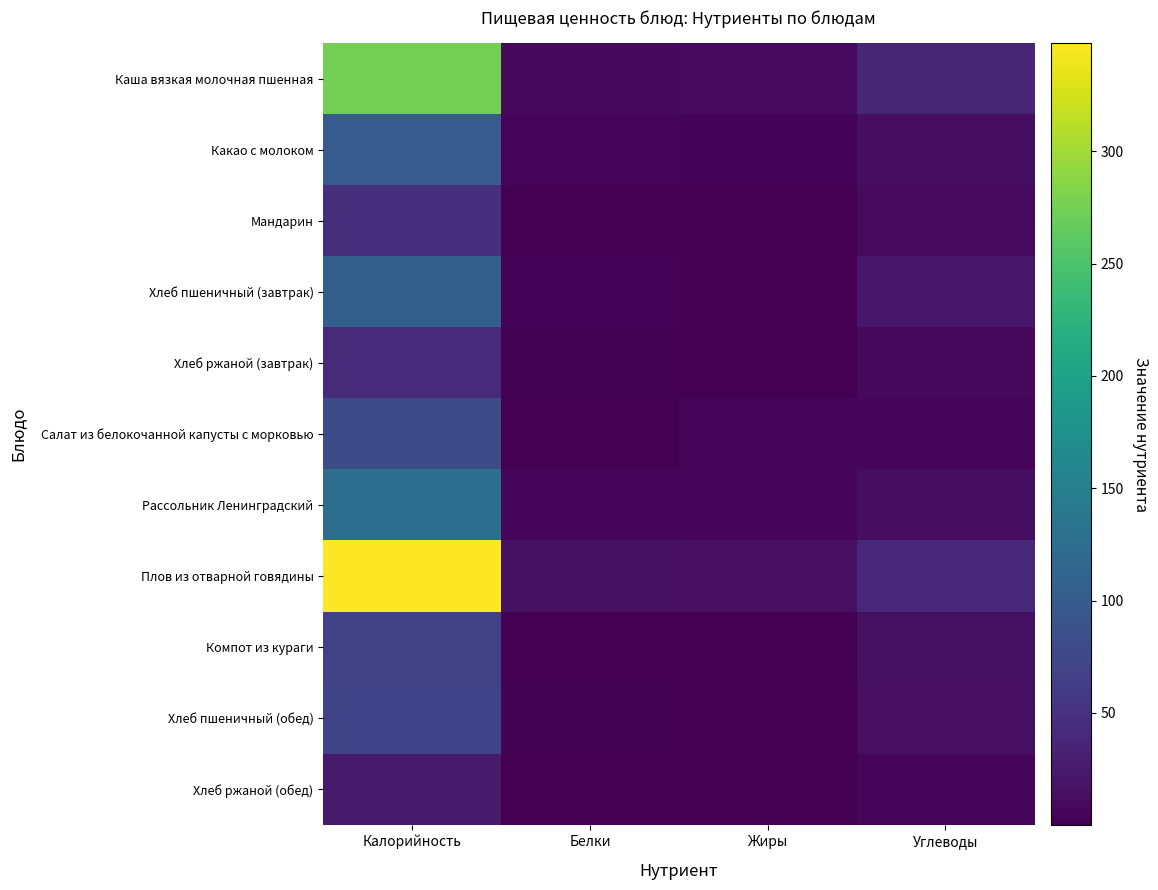

Reading left to right, extract all data points from this chart.

Каша вязкая молочная пшенная: Калорийность=274.9	Белки=8.3	Жиры=10.1	Углеводы=37.6
Какао с молоком: Калорийность=100.4	Белки=4.7	Жиры=3.5	Углеводы=12.5
Мандарин: Калорийность=49.0	Белки=1.1	Жиры=0.3	Углеводы=10.5
Хлеб пшеничный (завтрак): Калорийность=105.5	Белки=3.4	Жиры=0.4	Углеводы=22.1
Хлеб ржаной (завтрак): Калорийность=42.7	Белки=1.7	Жиры=0.3	Углеводы=8.4
Салат из белокочанной капусты с морковью: Калорийность=81.5	Белки=1.0	Жиры=6.1	Углеводы=5.8
Рассольник Ленинградский: Калорийность=125.5	Белки=4.8	Жиры=5.8	Углеводы=13.6
Плов из отварной говядины: Калорийность=348.2	Белки=15.3	Жиры=14.7	Углеводы=38.6
Компот из кураги: Калорийность=66.9	Белки=1.0	Жиры=0.1	Углеводы=15.6
Хлеб пшеничный (обед): Калорийность=70.3	Белки=2.3	Жиры=0.2	Углеводы=14.8
Хлеб ржаной (обед): Калорийность=25.6	Белки=1.0	Жиры=0.2	Углеводы=5.0